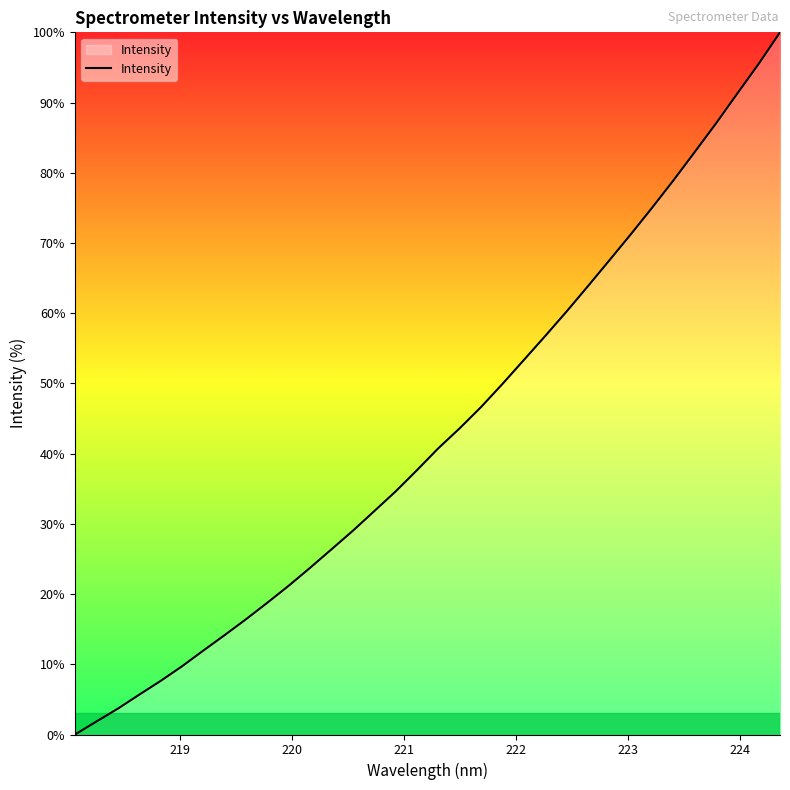

True or false: there are more than 0 points higher than both neighbors.

False